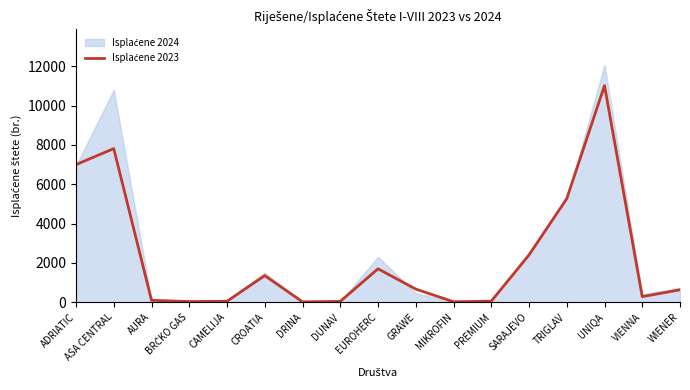

Is it true that the value at EUROHERC is 1699?

True